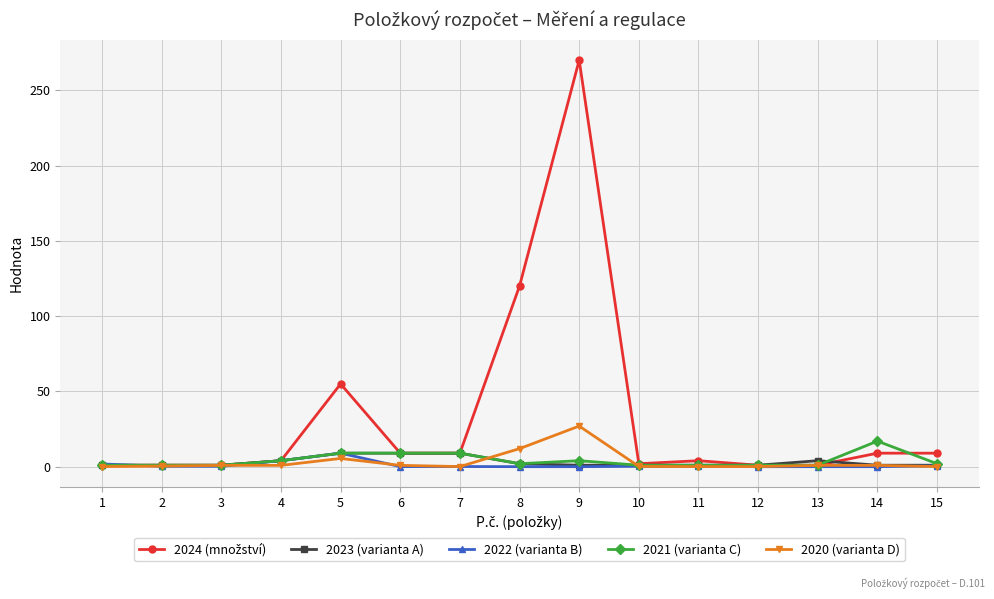

Count the number of categories in the chart.

15